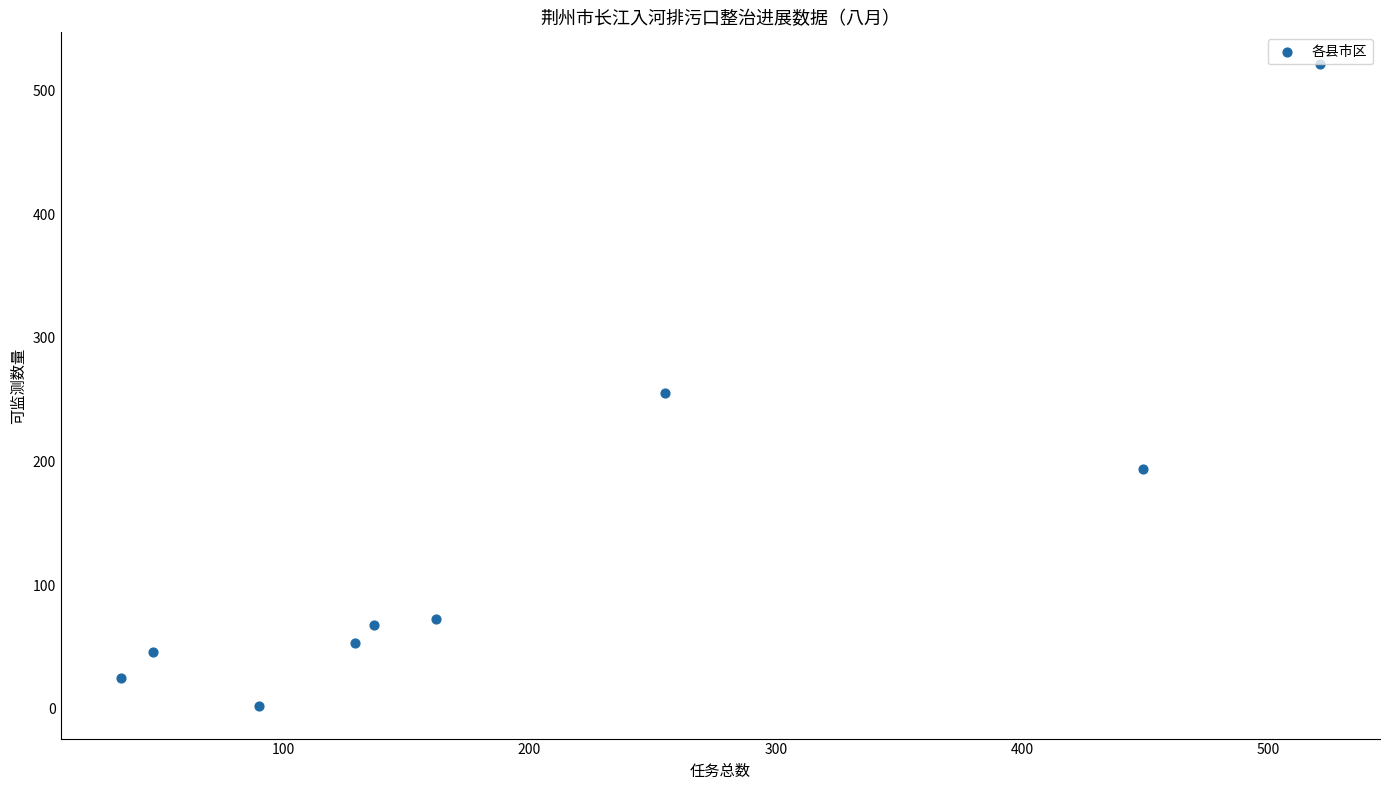

What Y value in the scatter plot is closest to 261?

255